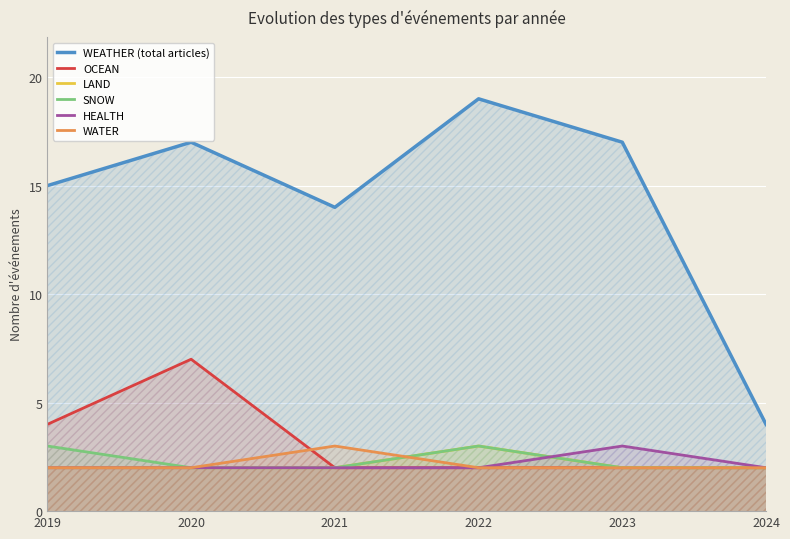

What is the sum of the WATER values at 2024 and 2021?

5